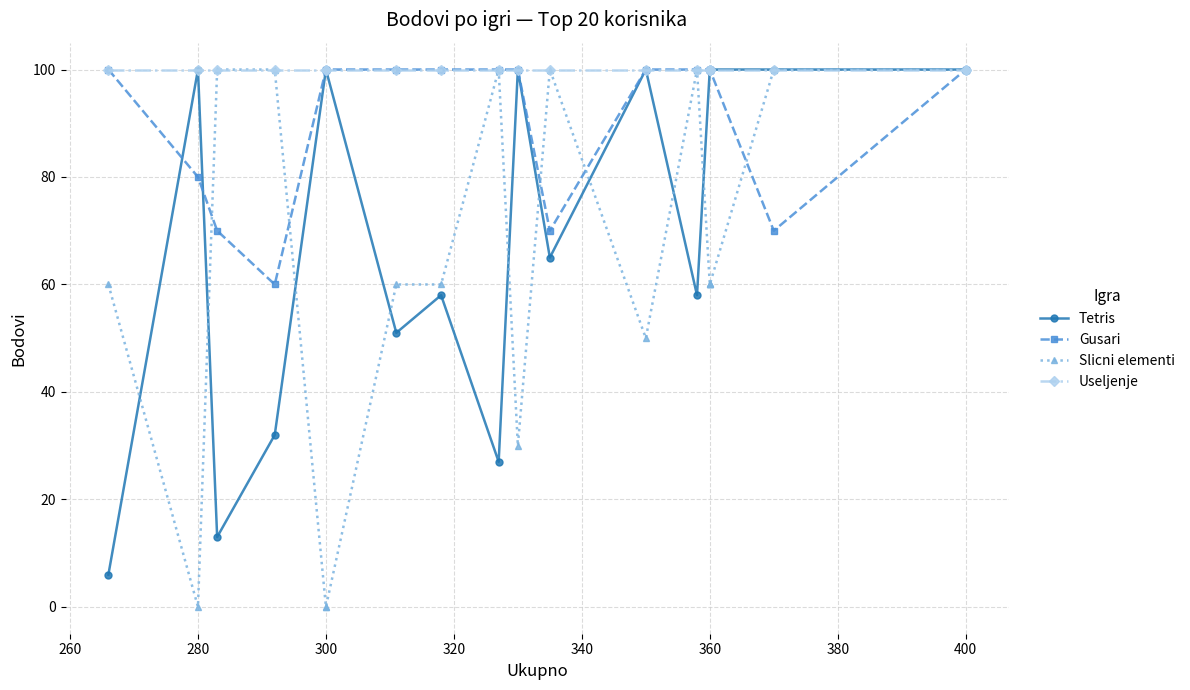

What is the value of the Tetris point at the 20th from the left?

100